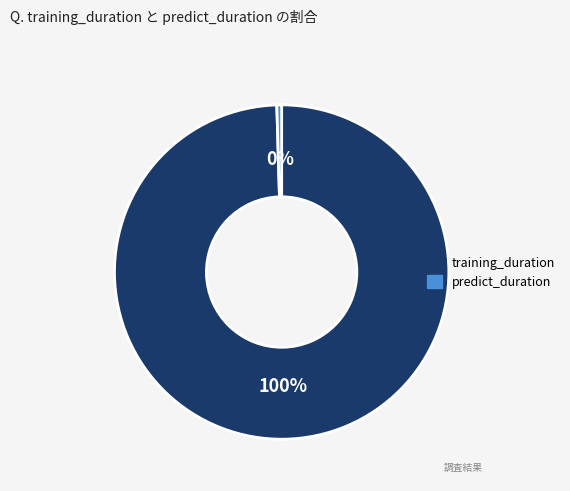

Is it true that predict_duration is 14% of the pie?

False